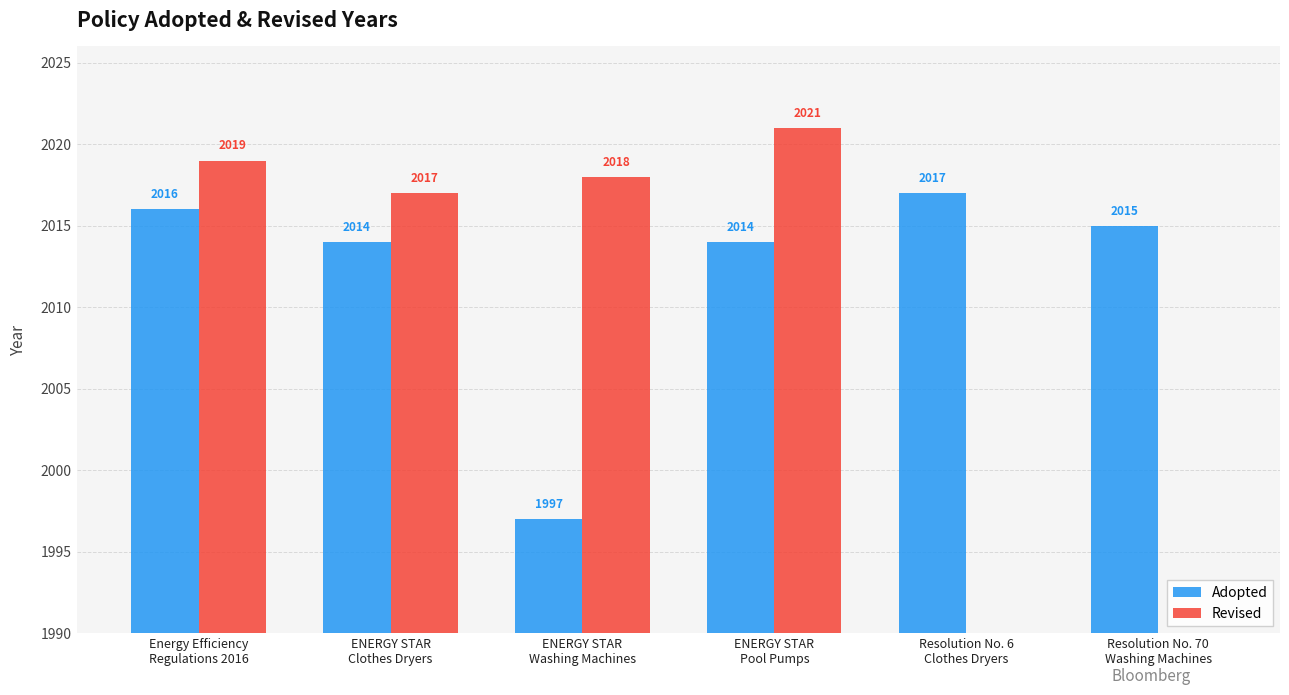

Does the chart contain stacked bars?

No